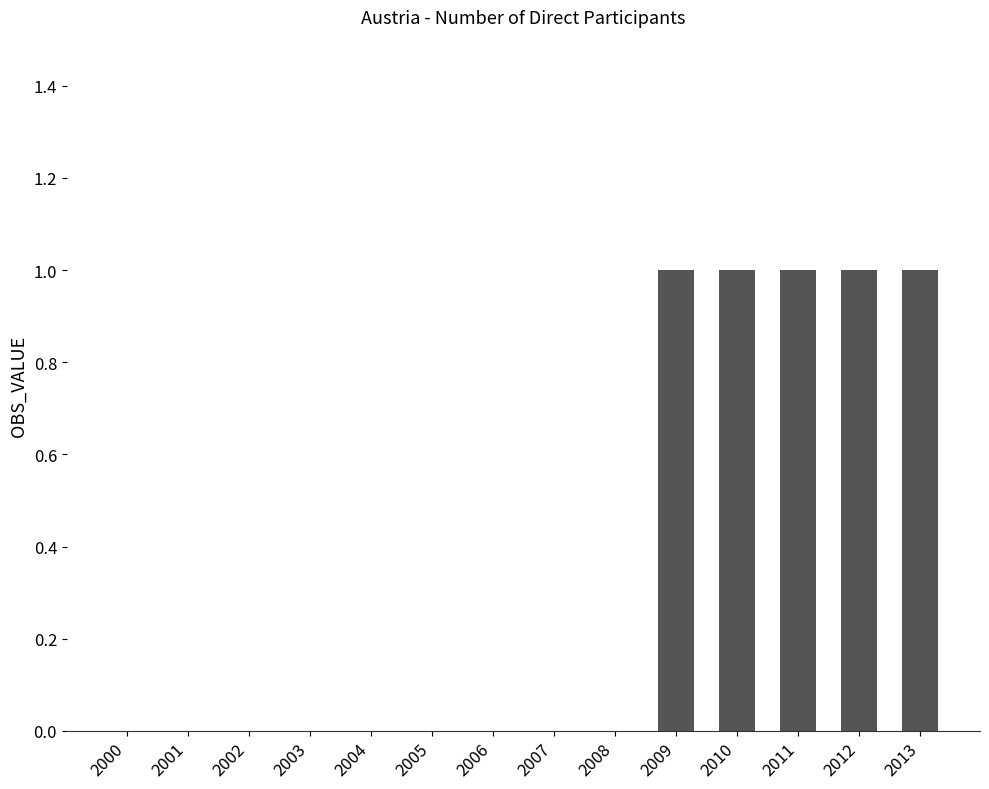

Are the bars horizontal?

No